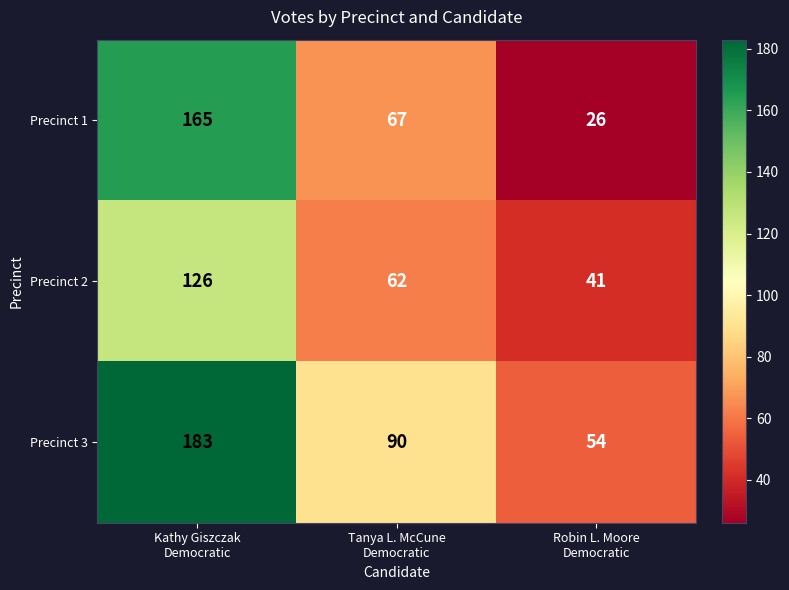

At which category is the sum across all series the highest?

Kathy Giszczak
Democratic